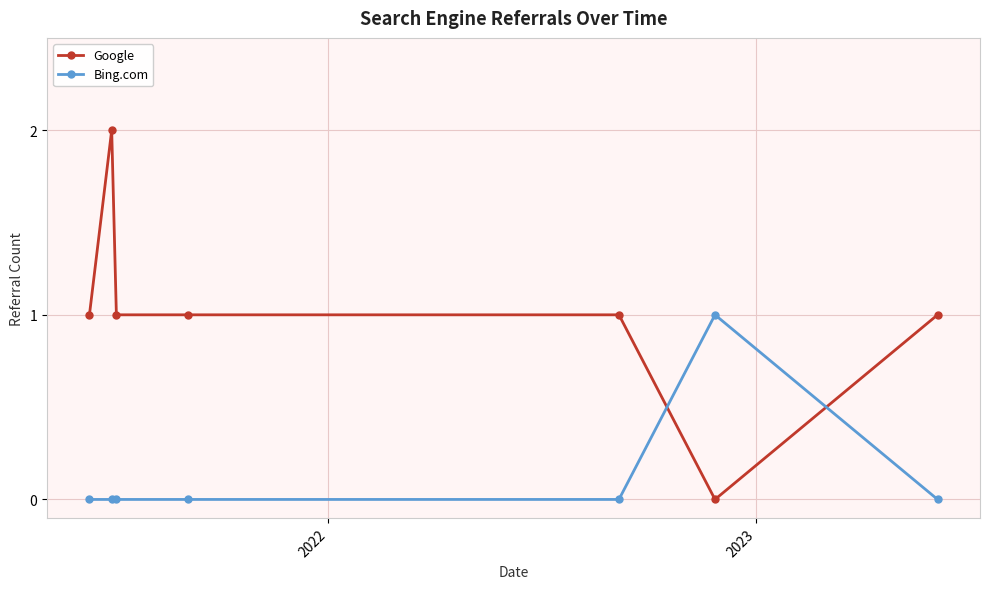

How many times do Bing.com and Google cross each other?

2